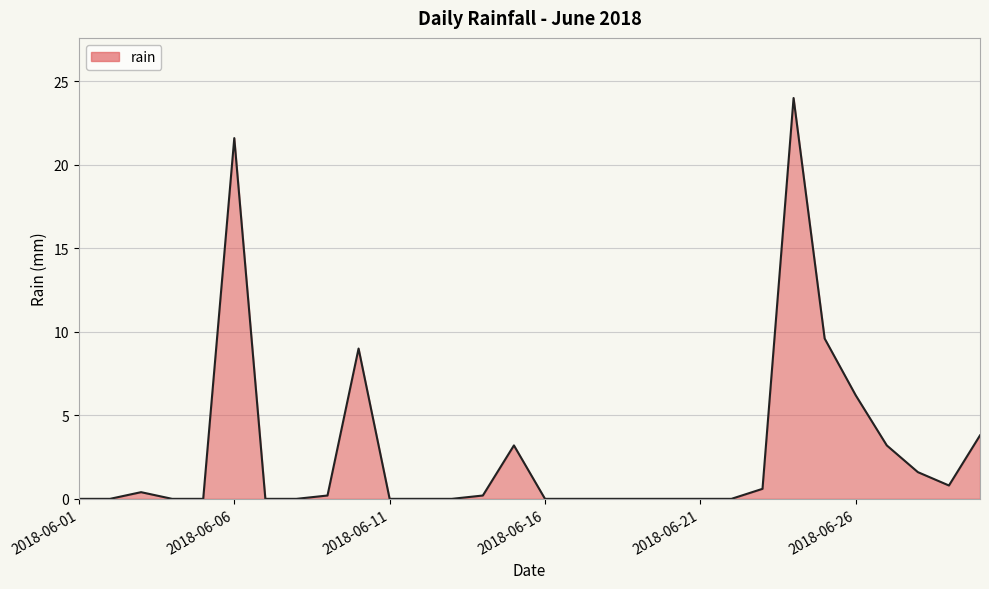

What is the greatest value displayed?

24.0